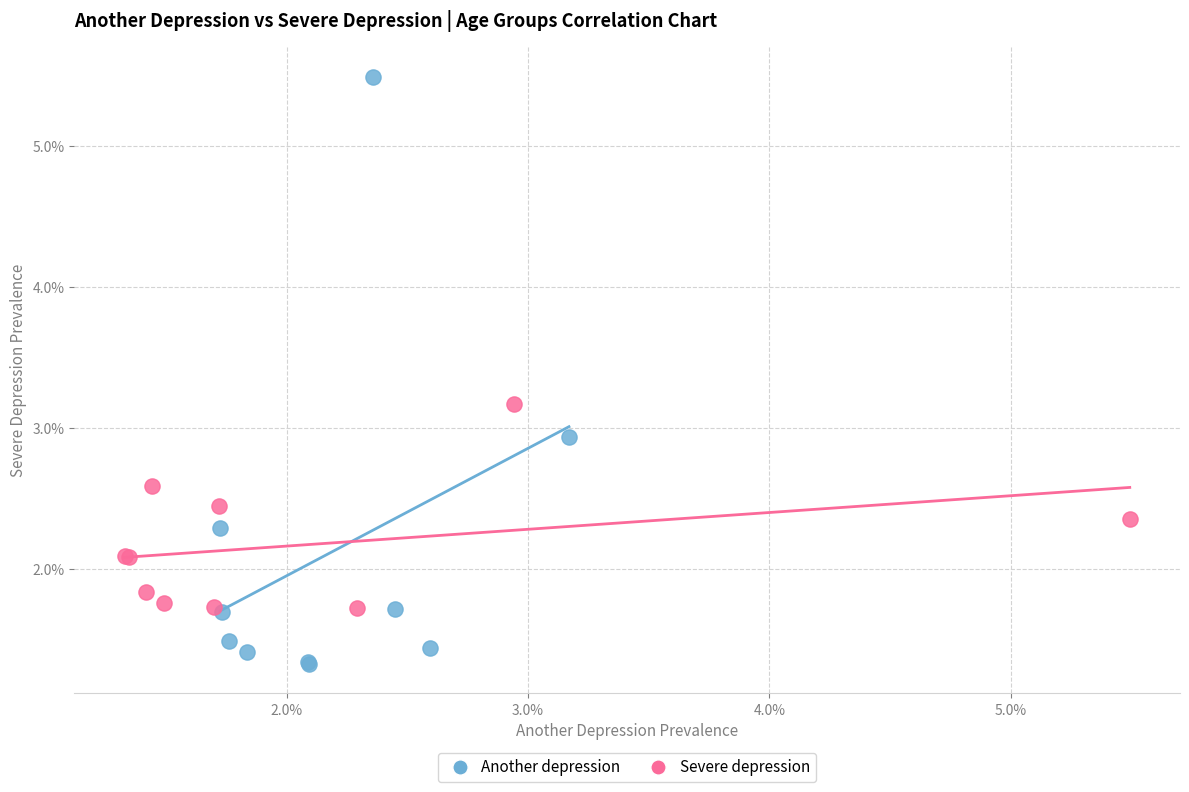

Which series has the largest Y range (max minus min)?

Another depression